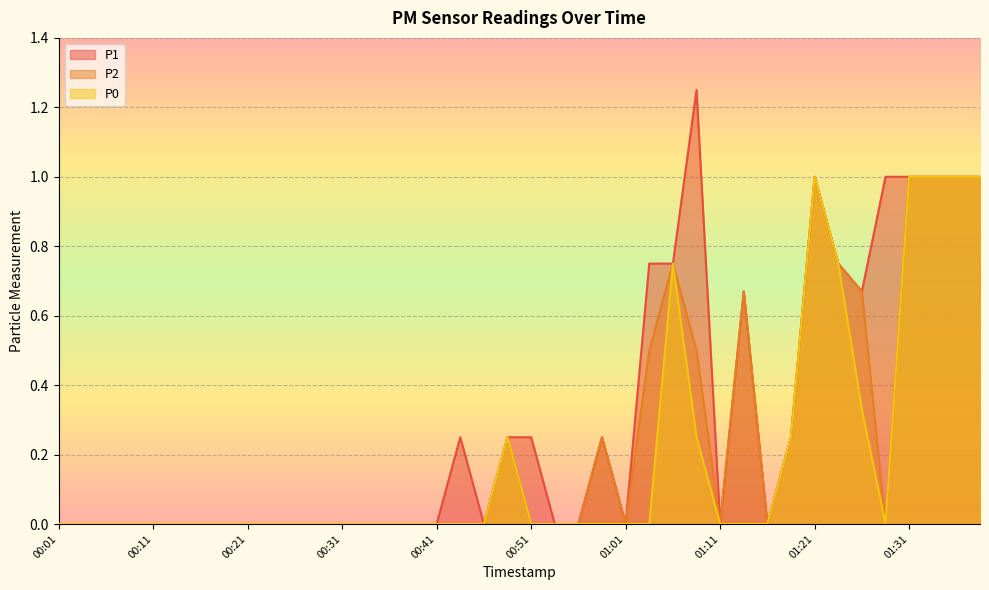

Reading left to right, extract all data points from this chart.

P1: 00:01=0.0	00:03=0.0	00:06=0.0	00:08=0.0	00:11=0.0	00:13=0.0	00:16=0.0	00:18=0.0	00:21=0.0	00:23=0.0	00:26=0.0	00:28=0.0	00:31=0.0	00:33=0.0	00:36=0.0	00:38=0.0	00:41=0.0	00:43=0.2	00:46=0.0	00:48=0.2	00:51=0.2	00:53=0.0	00:56=0.0	00:58=0.2	01:01=0.0	01:03=0.8	01:06=0.8	01:08=1.2	01:11=0.0	01:13=0.7	01:16=0.0	01:18=0.2	01:21=1.0	01:23=0.8	01:26=0.7	01:28=1.0	01:31=1.0	01:33=1.0	01:36=1.0	01:38=1.0
P2: 00:01=0.0	00:03=0.0	00:06=0.0	00:08=0.0	00:11=0.0	00:13=0.0	00:16=0.0	00:18=0.0	00:21=0.0	00:23=0.0	00:26=0.0	00:28=0.0	00:31=0.0	00:33=0.0	00:36=0.0	00:38=0.0	00:41=0.0	00:43=0.0	00:46=0.0	00:48=0.2	00:51=0.0	00:53=0.0	00:56=0.0	00:58=0.2	01:01=0.0	01:03=0.5	01:06=0.8	01:08=0.5	01:11=0.0	01:13=0.7	01:16=0.0	01:18=0.2	01:21=1.0	01:23=0.8	01:26=0.7	01:28=0.0	01:31=1.0	01:33=1.0	01:36=1.0	01:38=1.0
P0: 00:01=0.0	00:03=0.0	00:06=0.0	00:08=0.0	00:11=0.0	00:13=0.0	00:16=0.0	00:18=0.0	00:21=0.0	00:23=0.0	00:26=0.0	00:28=0.0	00:31=0.0	00:33=0.0	00:36=0.0	00:38=0.0	00:41=0.0	00:43=0.0	00:46=0.0	00:48=0.2	00:51=0.0	00:53=0.0	00:56=0.0	00:58=0.0	01:01=0.0	01:03=0.0	01:06=0.8	01:08=0.2	01:11=0.0	01:13=0.0	01:16=0.0	01:18=0.2	01:21=1.0	01:23=0.8	01:26=0.3	01:28=0.0	01:31=1.0	01:33=1.0	01:36=1.0	01:38=1.0